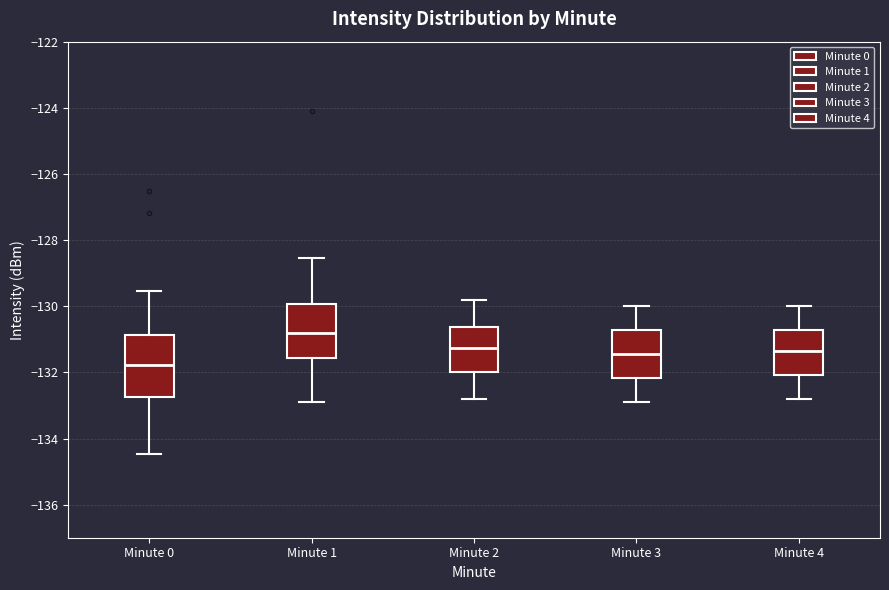

Comparing the boxes themselves (not the whiskers), which one is the tallest?

Minute 0